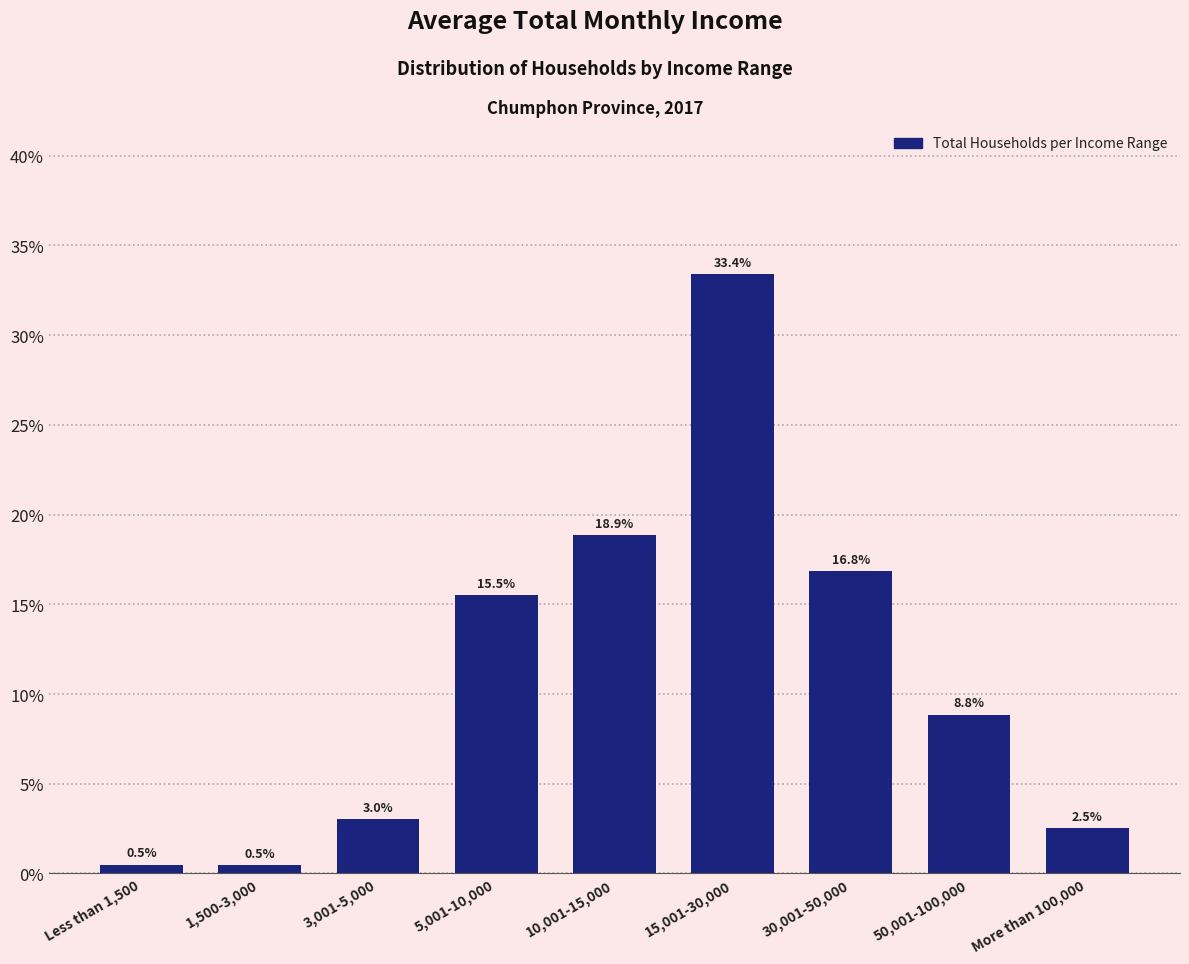

Reading left to right, list all the values displayed in this chart.

Less than 1,500=0.5	1,500-3,000=0.5	3,001-5,000=3.0	5,001-10,000=15.5	10,001-15,000=18.9	15,001-30,000=33.4	30,001-50,000=16.8	50,001-100,000=8.8	More than 100,000=2.5